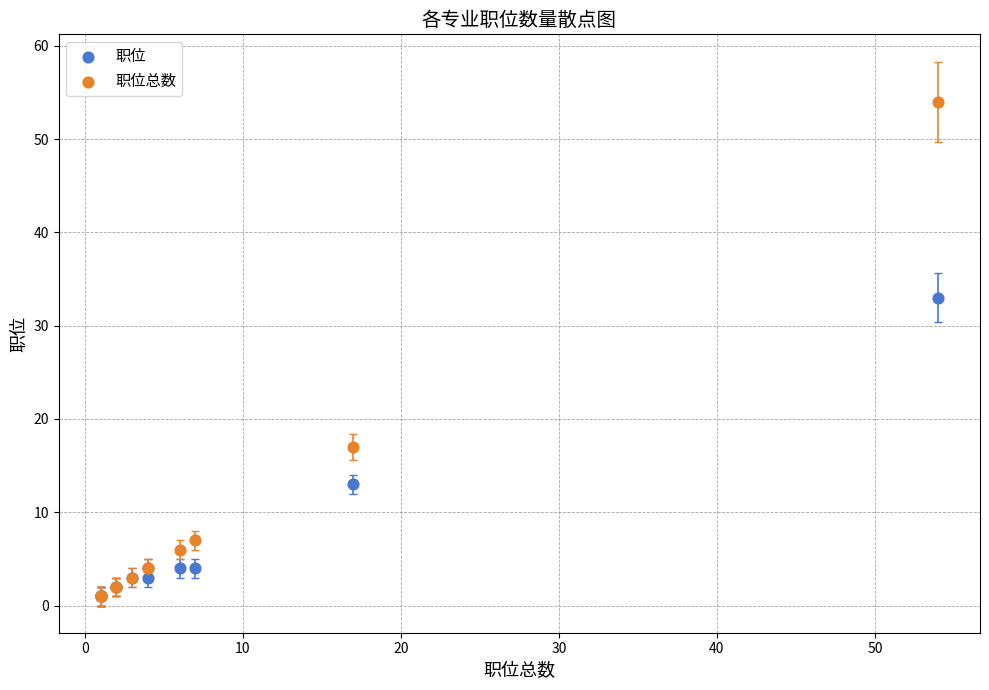

Which series has the largest Y range (max minus min)?

职位总数